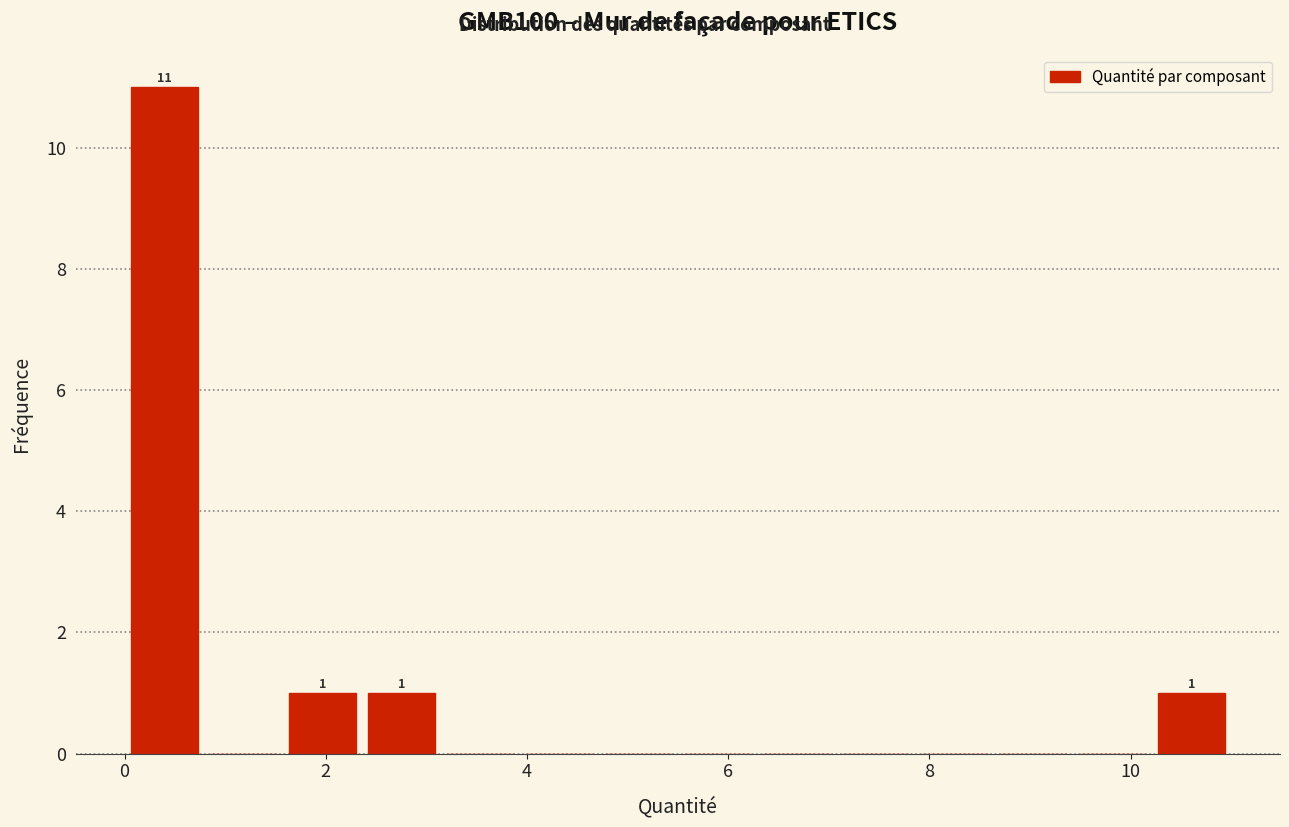

Read against the x-axis, roughly where is the centre of the tallest bar?

0.4